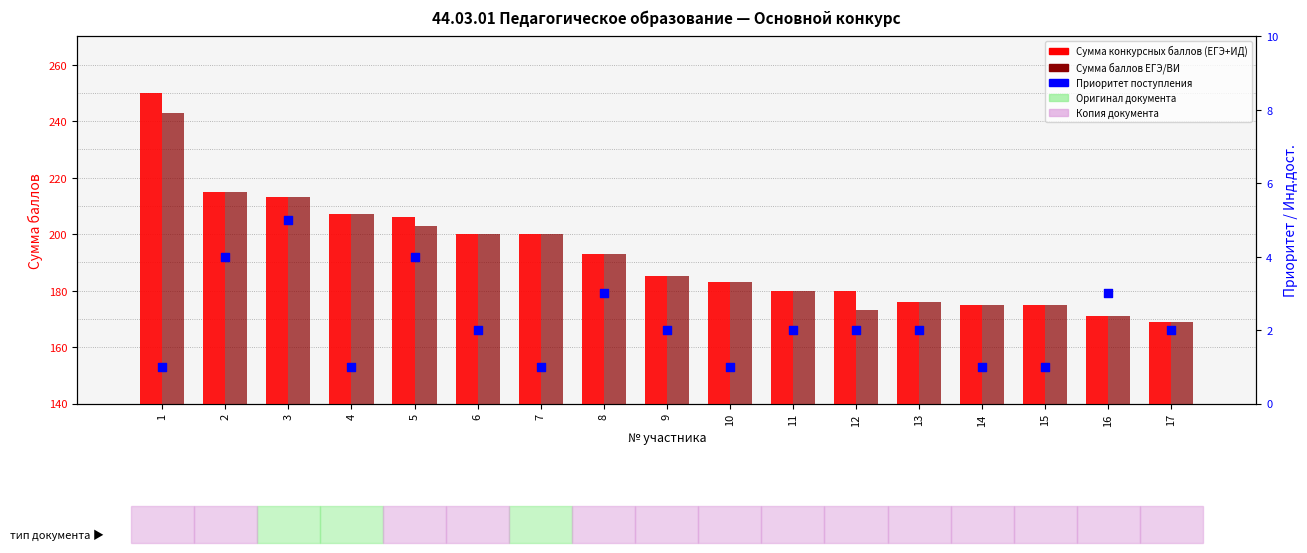

At how many categories does at least one series exceed 48?

17